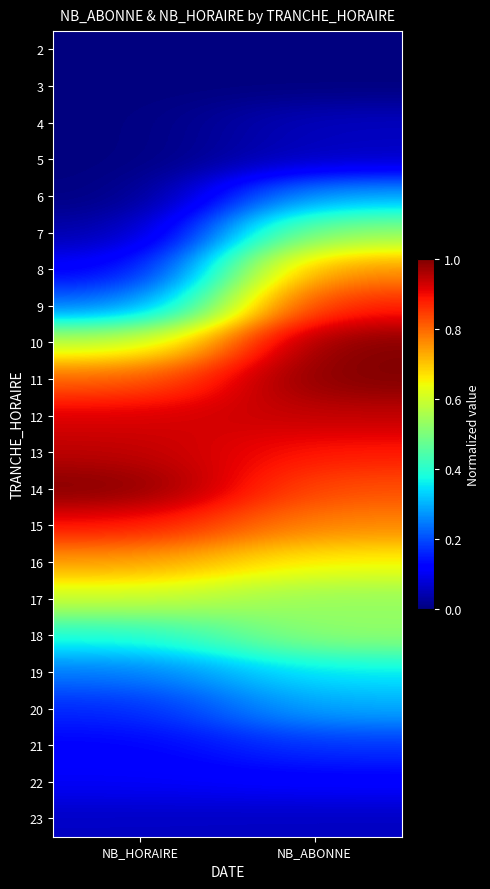

Reading left to right, what are all the values shown in this chart?

2: NB_HORAIRE=0.0	NB_ABONNE=0.0
3: NB_HORAIRE=0.0	NB_ABONNE=0.0
4: NB_HORAIRE=0.0	NB_ABONNE=0.1
5: NB_HORAIRE=0.0	NB_ABONNE=0.1
6: NB_HORAIRE=0.0	NB_ABONNE=0.3
7: NB_HORAIRE=0.0	NB_ABONNE=0.5
8: NB_HORAIRE=0.1	NB_ABONNE=0.8
9: NB_HORAIRE=0.2	NB_ABONNE=0.9
10: NB_HORAIRE=0.6	NB_ABONNE=1.0
11: NB_HORAIRE=0.8	NB_ABONNE=1.0
12: NB_HORAIRE=0.9	NB_ABONNE=0.9
13: NB_HORAIRE=0.9	NB_ABONNE=0.9
14: NB_HORAIRE=1.0	NB_ABONNE=0.8
15: NB_HORAIRE=0.9	NB_ABONNE=0.8
16: NB_HORAIRE=0.7	NB_ABONNE=0.6
17: NB_HORAIRE=0.6	NB_ABONNE=0.5
18: NB_HORAIRE=0.4	NB_ABONNE=0.5
19: NB_HORAIRE=0.2	NB_ABONNE=0.4
20: NB_HORAIRE=0.2	NB_ABONNE=0.3
21: NB_HORAIRE=0.1	NB_ABONNE=0.2
22: NB_HORAIRE=0.1	NB_ABONNE=0.1
23: NB_HORAIRE=0.1	NB_ABONNE=0.1